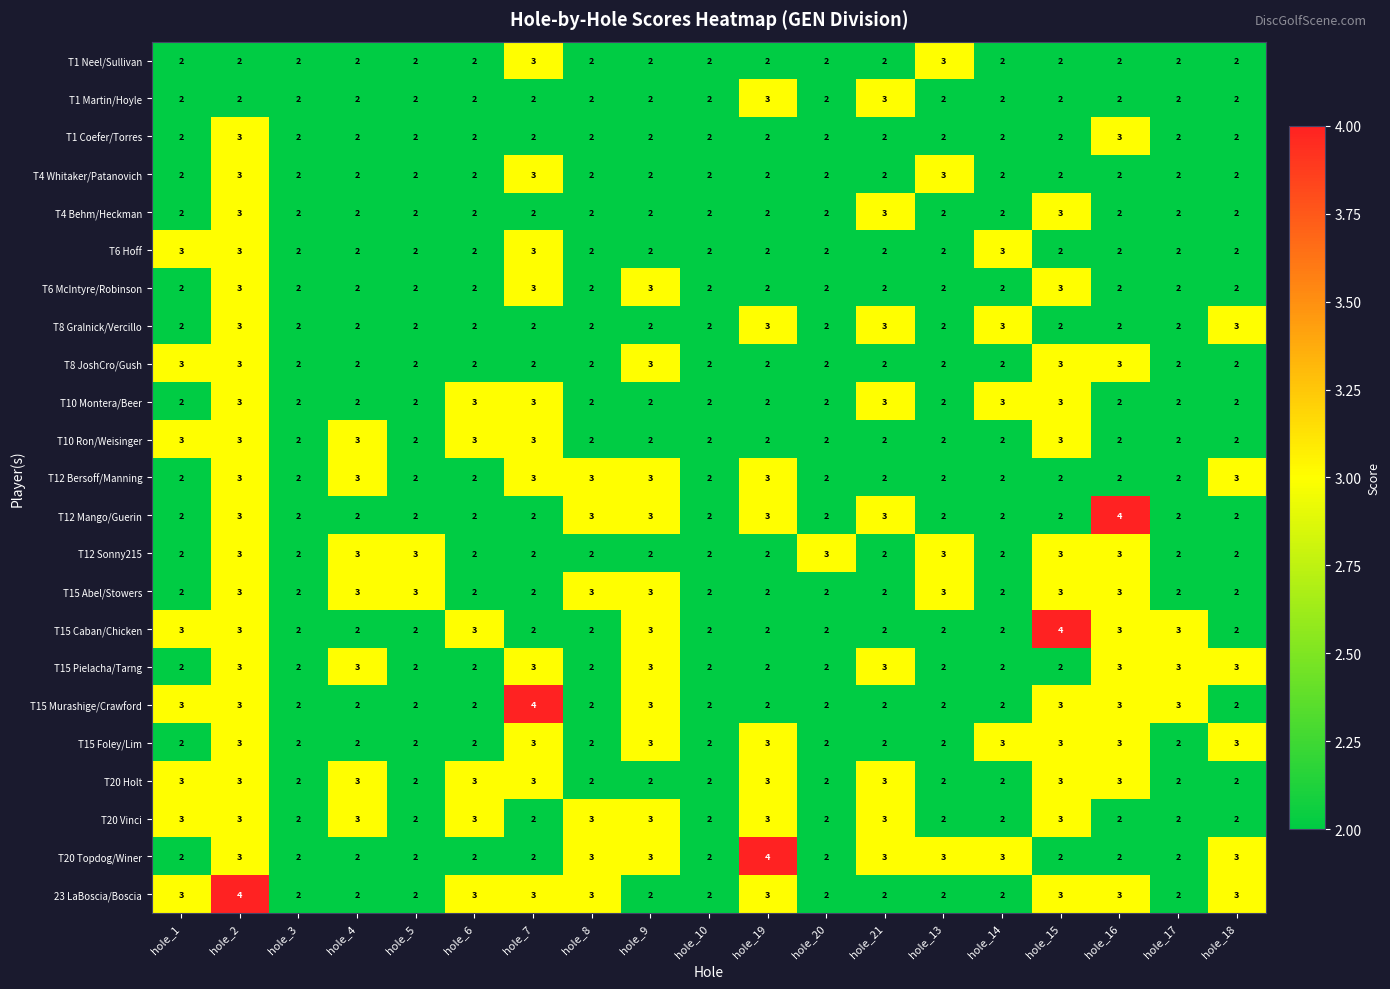

What is the greatest value displayed?

4